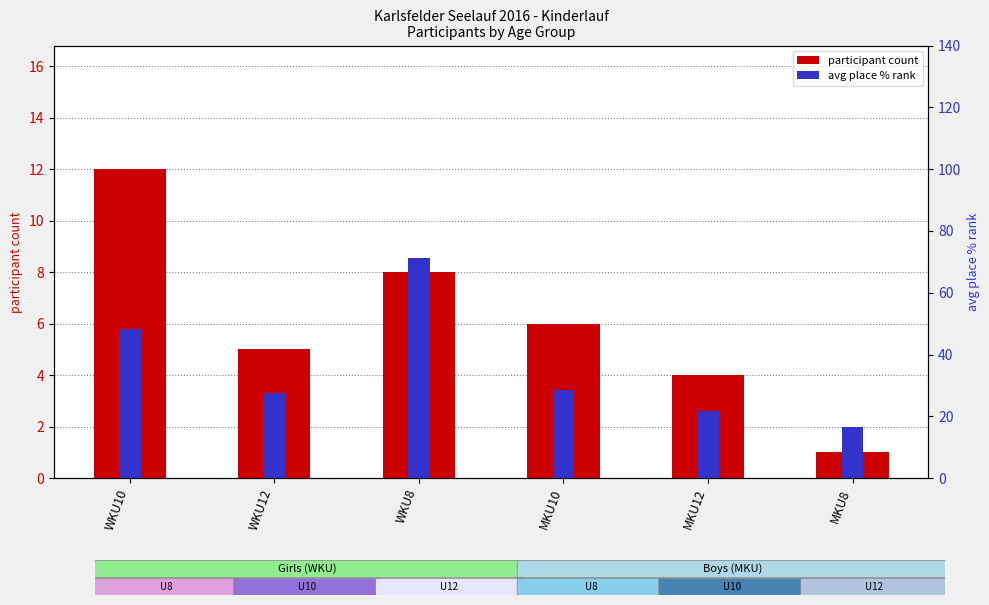

What is the value of the avg place % rank bar at the 6th from the left?

16.7